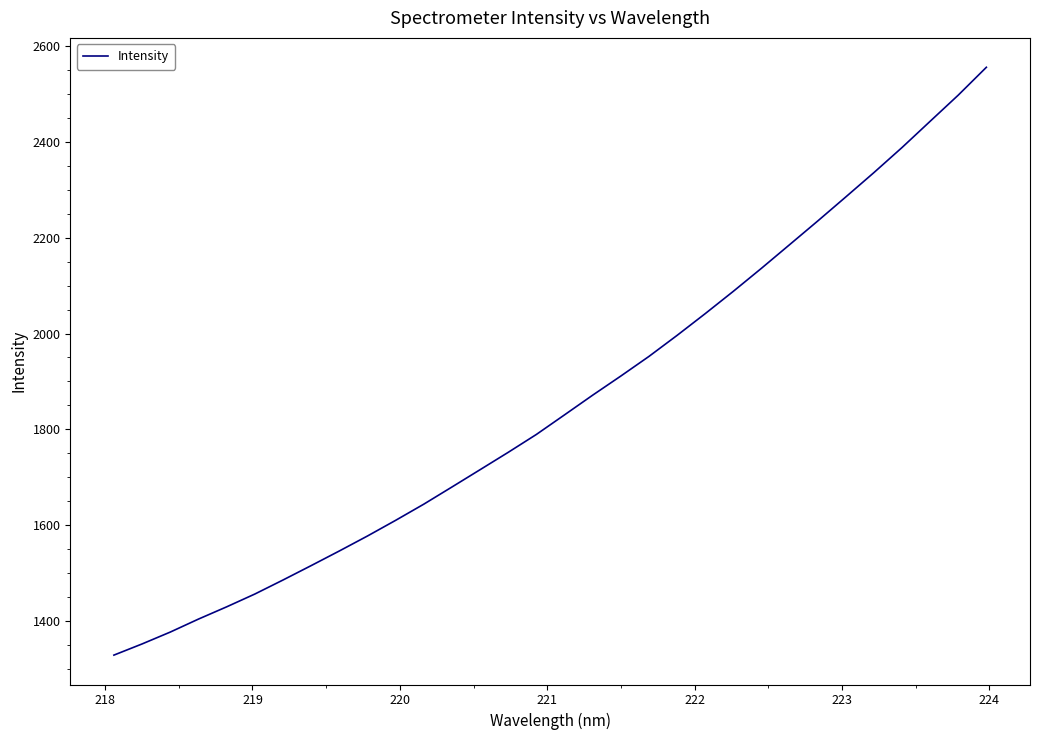

How many lines are shown in the chart?

1